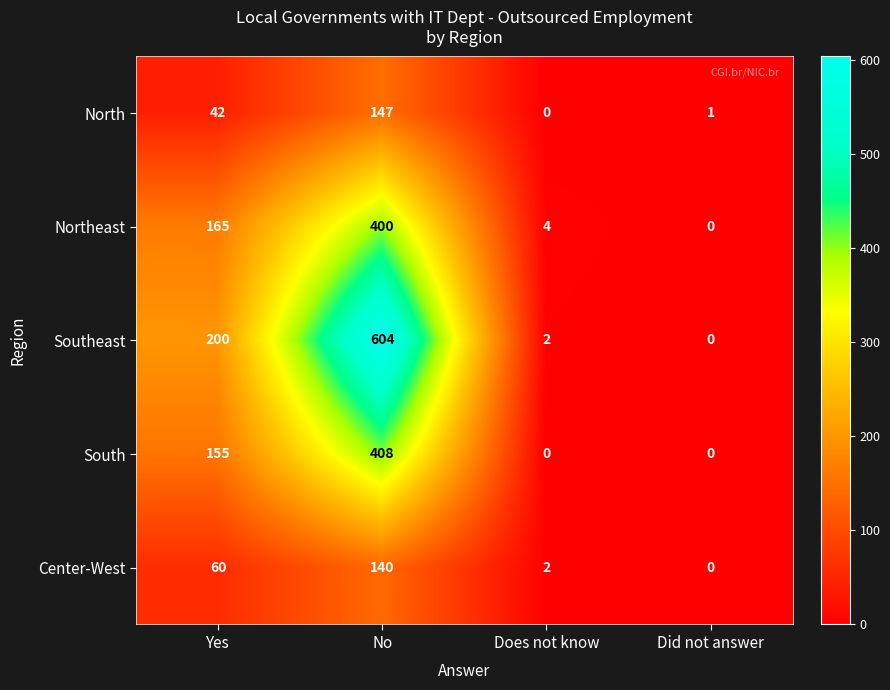

Reading left to right, what are all the values shown in this chart?

North: Yes=42	No=147	Does not know=0	Did not answer=1
Northeast: Yes=165	No=400	Does not know=4	Did not answer=0
Southeast: Yes=200	No=604	Does not know=2	Did not answer=0
South: Yes=155	No=408	Does not know=0	Did not answer=0
Center-West: Yes=60	No=140	Does not know=2	Did not answer=0